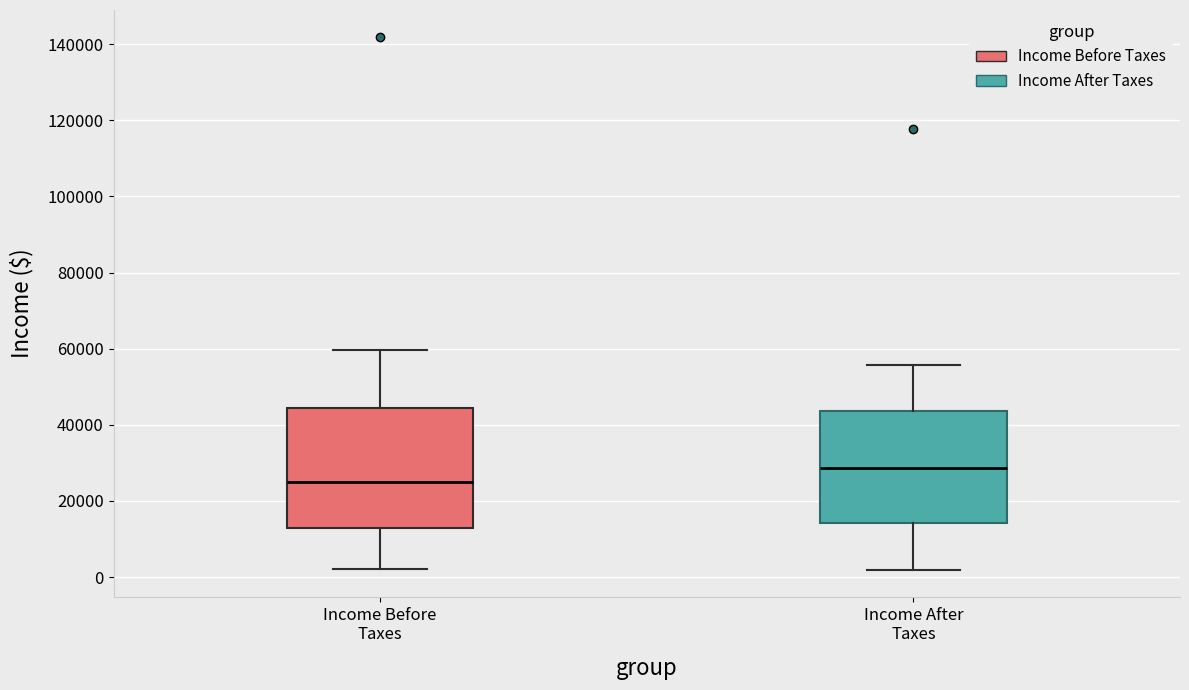

Which box has the lowest median line?

Income Before Taxes